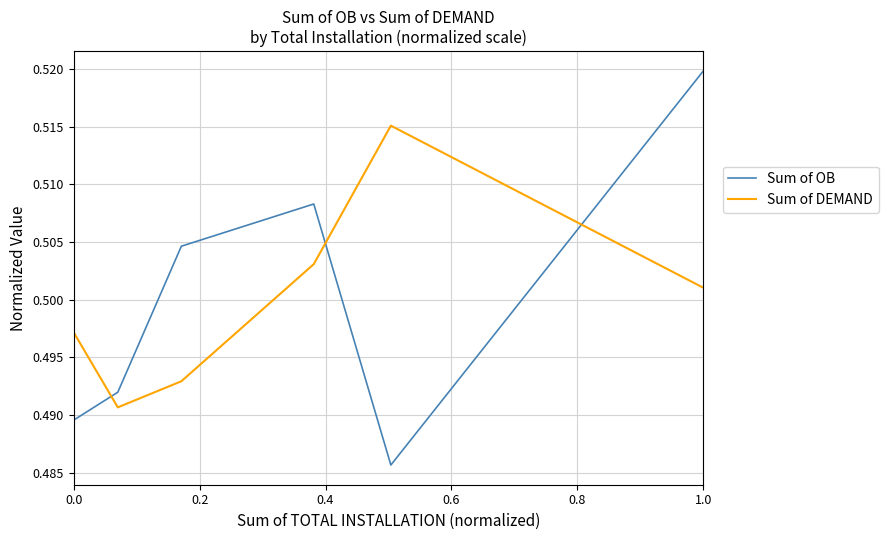

Which series has the widest spread of values?

Sum of OB